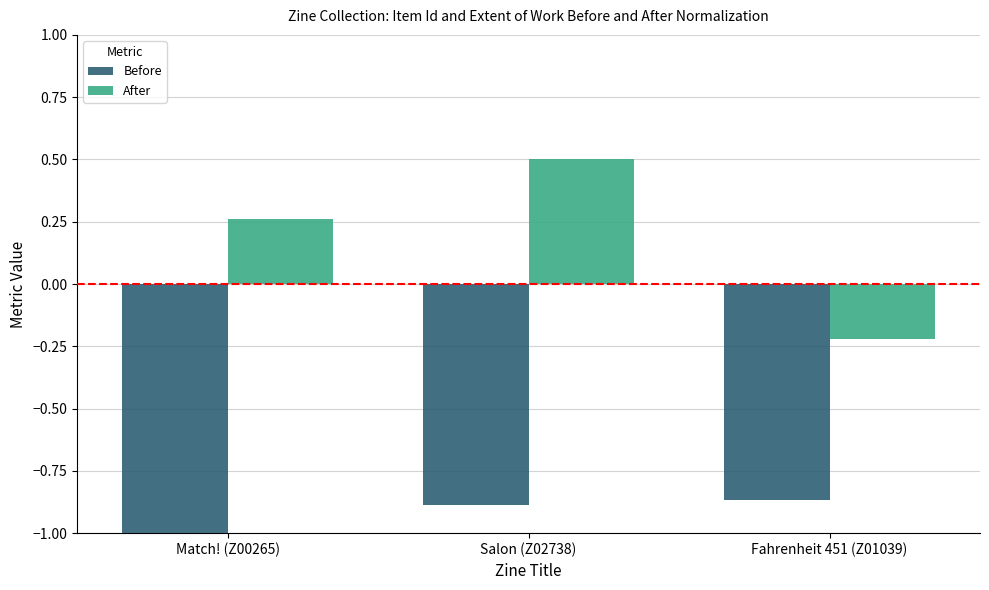

At how many categories does at least one series exceed 0?

2